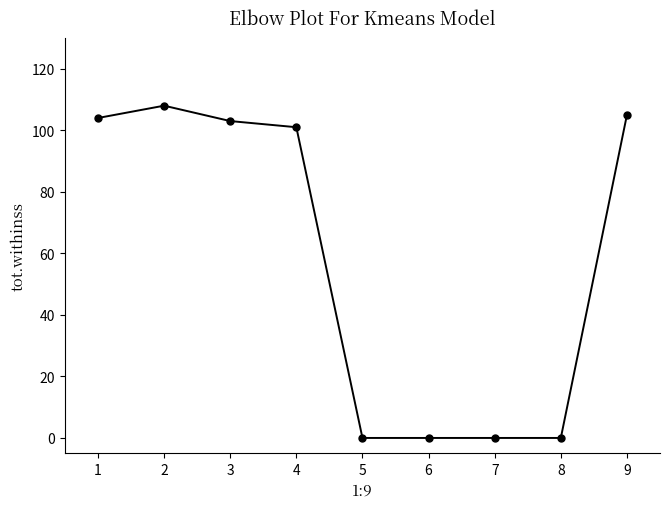

What is the value of the 9th point from the left?

105